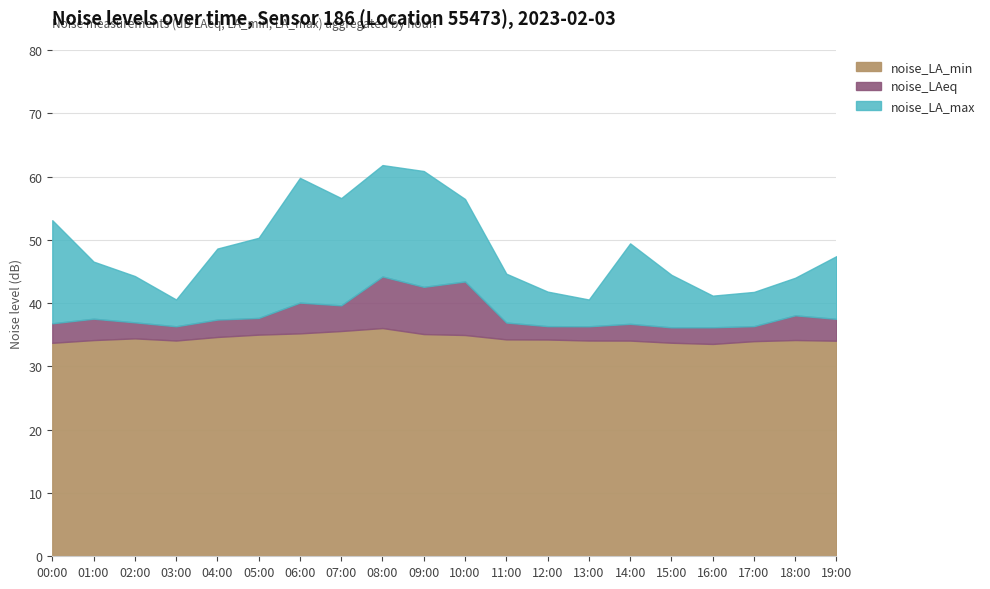

True or false: noise_LA_min has a value of 35.0 at 10:00.

True